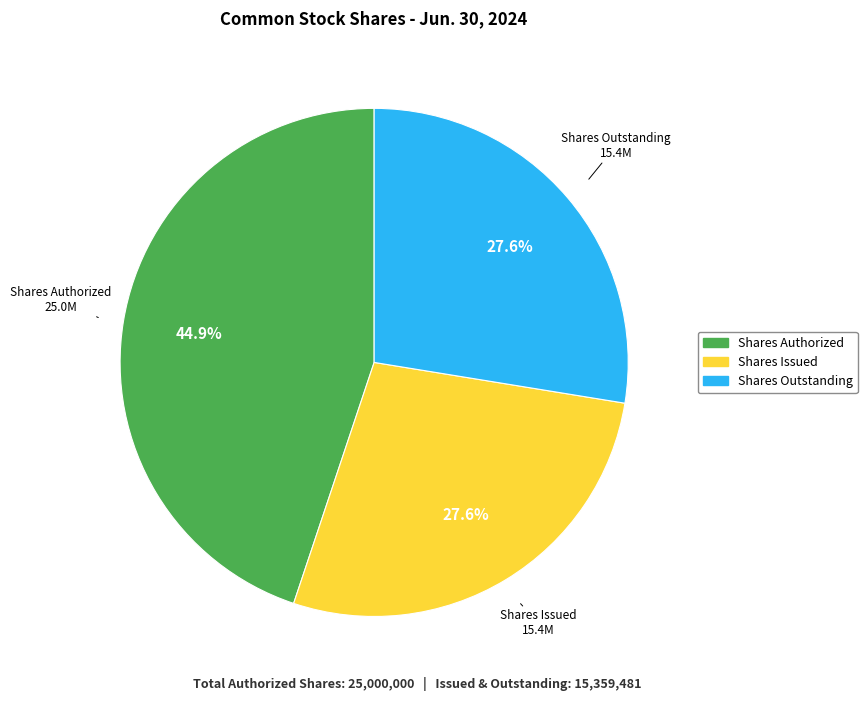

Does any single category account for the majority?

No